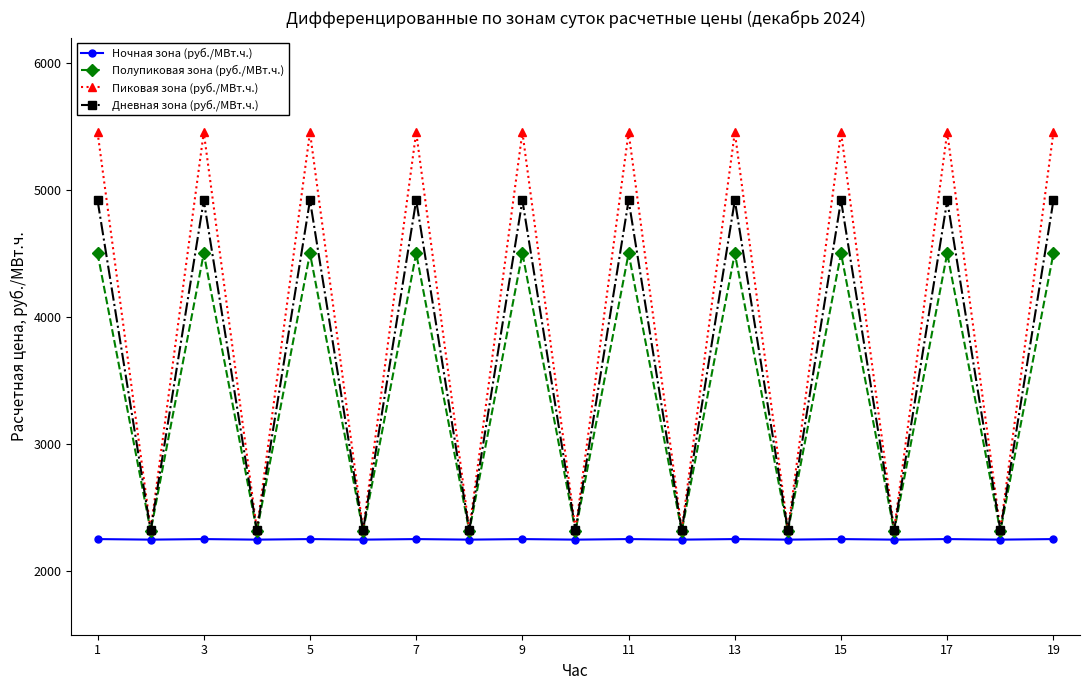

What is the highest value of the Дневная зона (руб./МВт.ч.) series?

4919.7